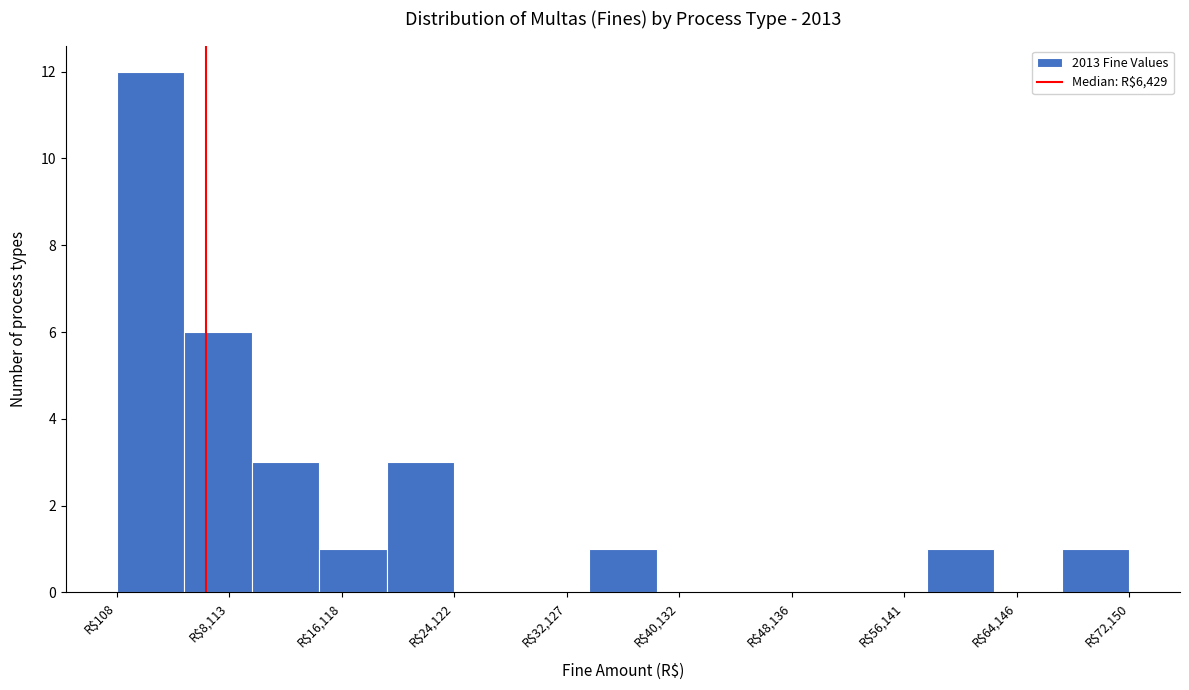

How tall is the bar that spans 67000 to 72000 on the x-axis? Neither the bar edges nor the heights are printed on the chart, so give them approximately, as read against the axes.

1